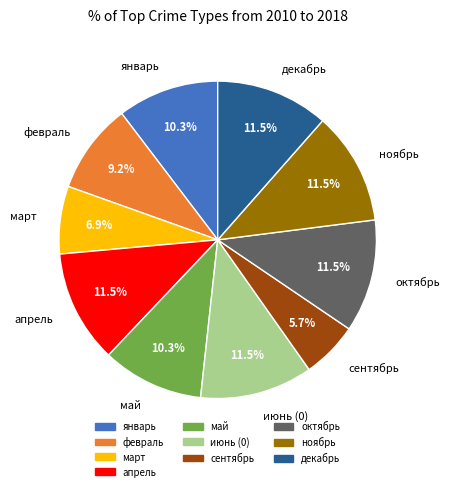

To the nearest percent, what is the average slice percentage?

10%